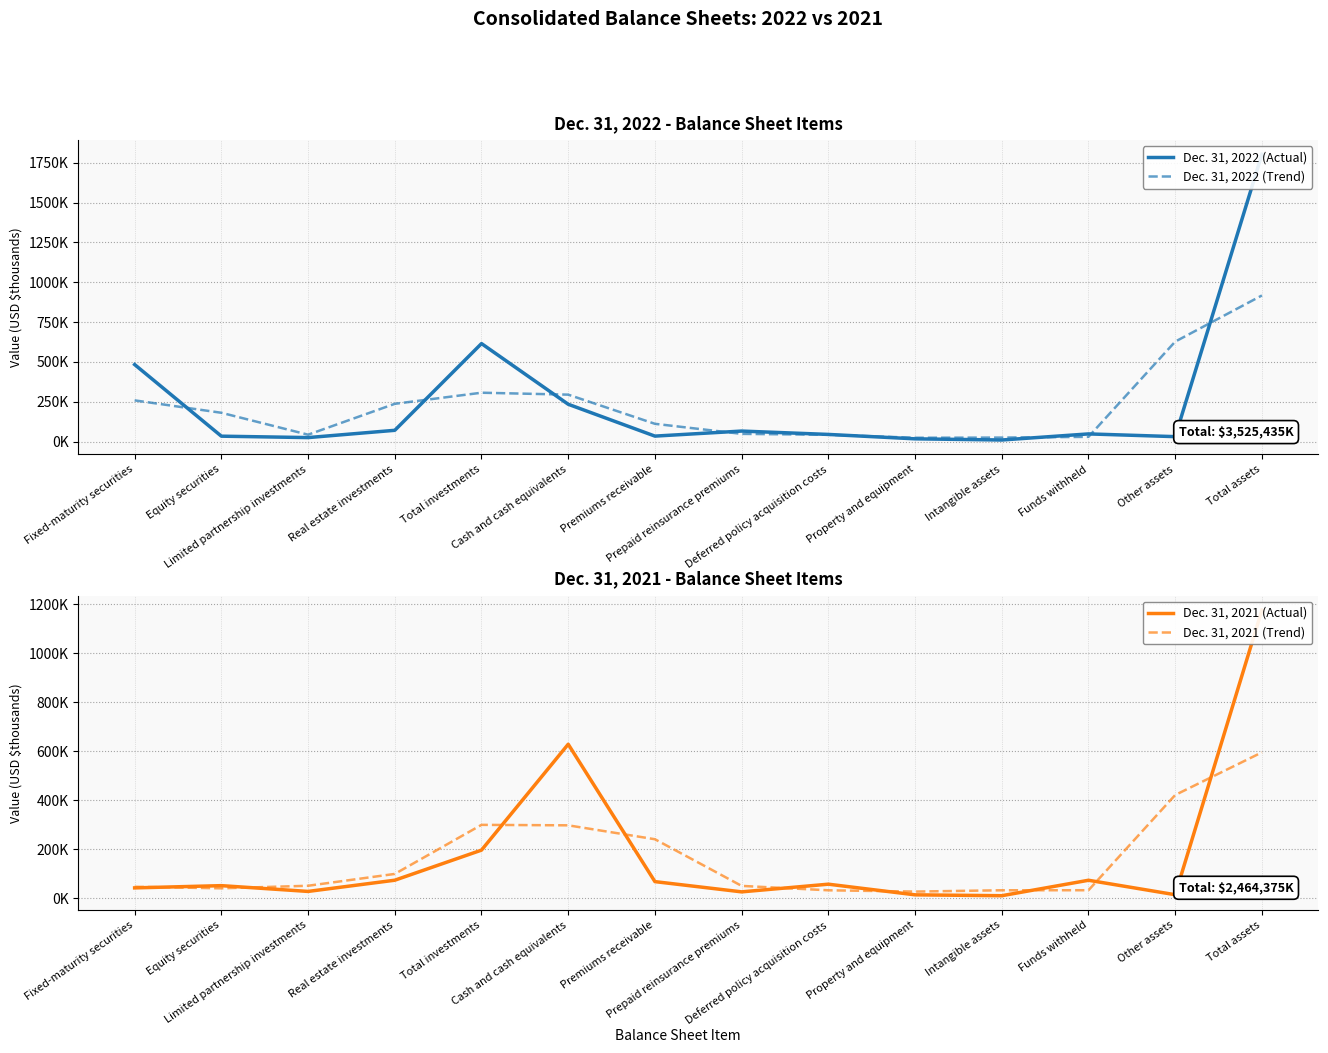

What is the sum of all Dec. 31, 2022 (Actual) values?

3525435.0